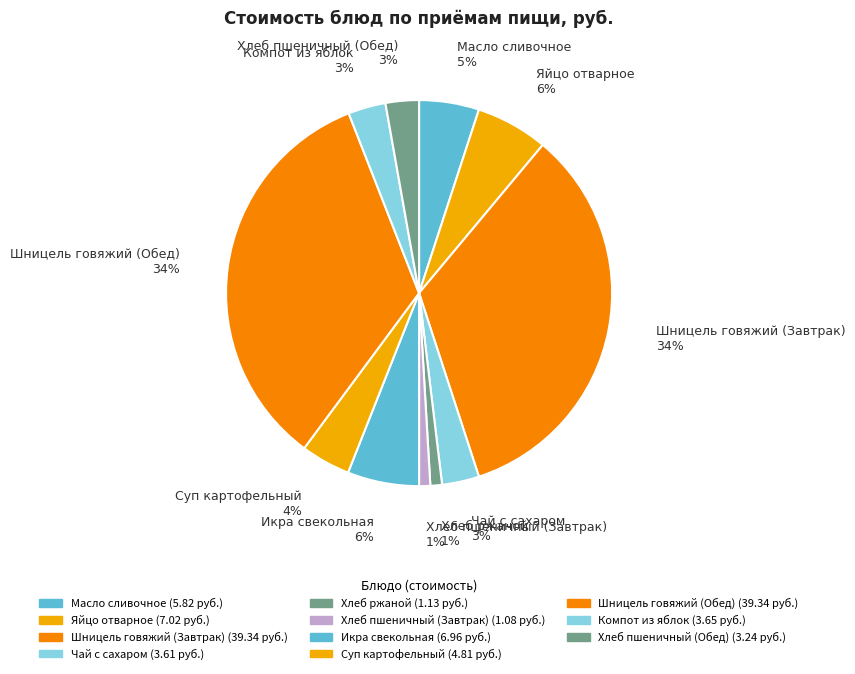

Is it true that Шницель говяжий (Обед) is 49% of the pie?

False